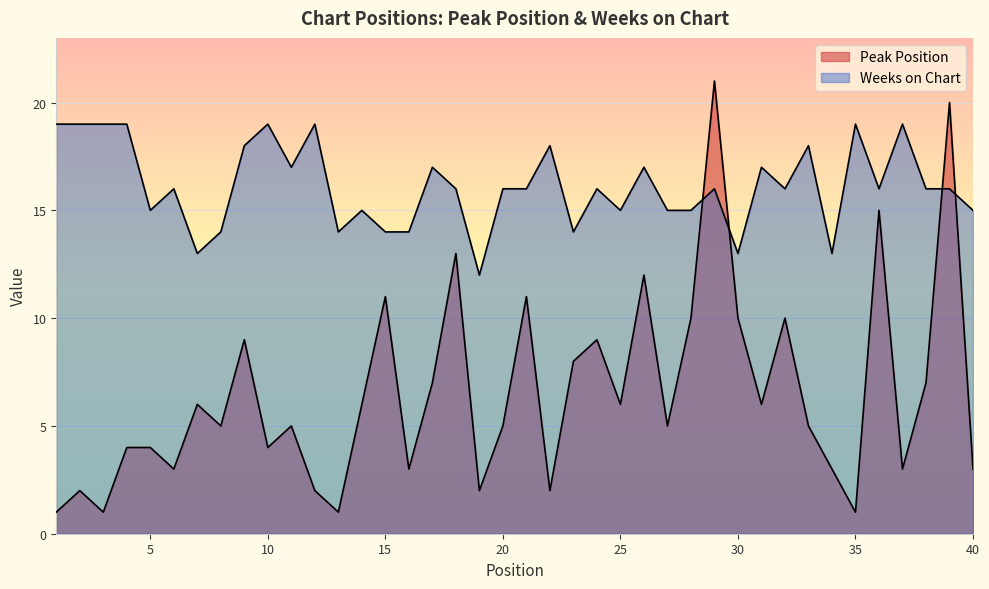

What is the value of the Peak Position point at the 31st from the left?

6